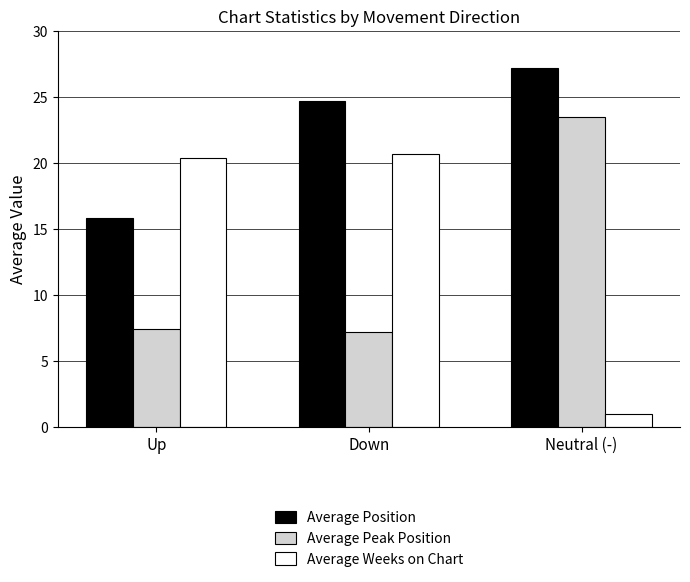

What is the spread (max minus min) of values at Neutral (-)?

26.2